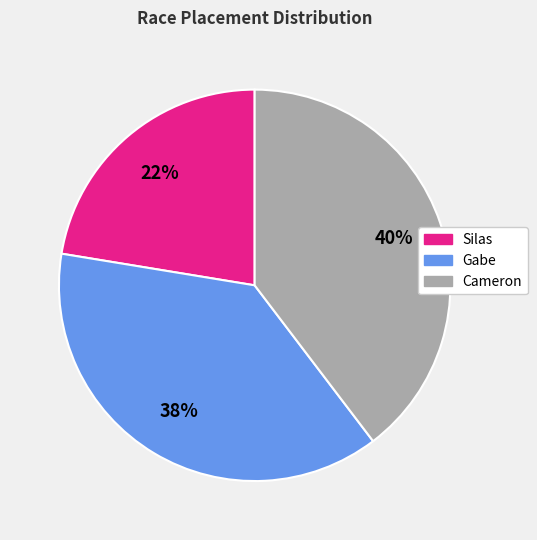

To the nearest percent, what portion does Silas represent?

22%